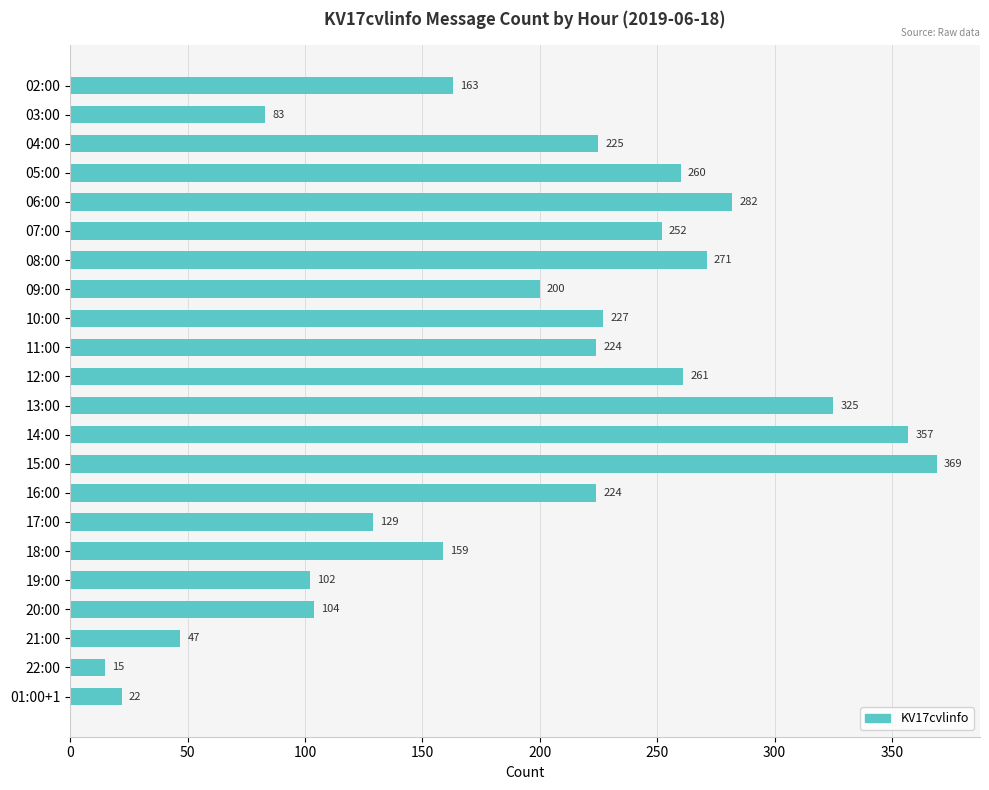

What is the label of the 21st bar from the top?

22:00